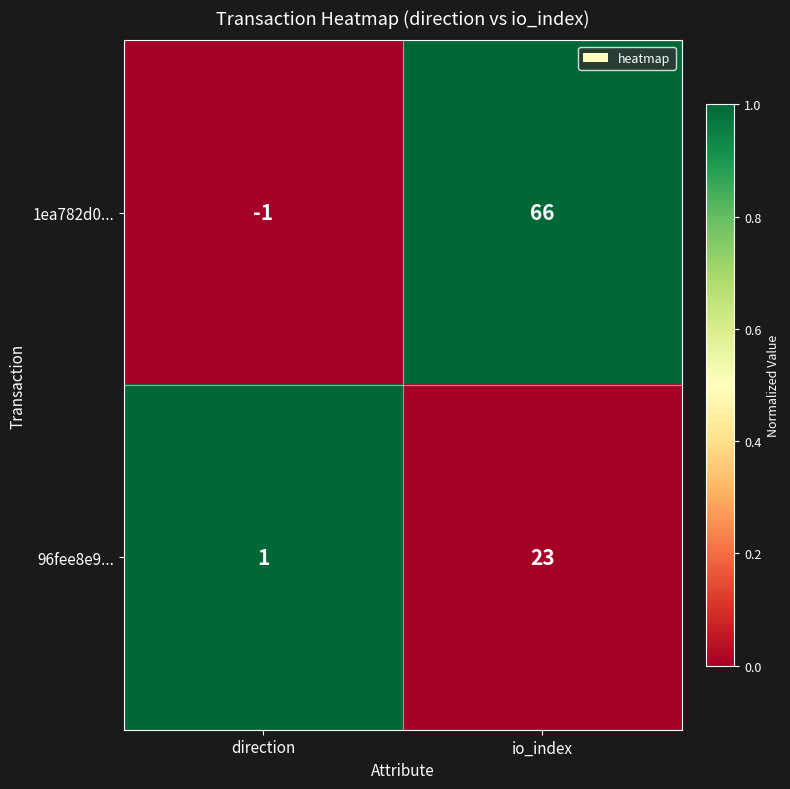

Between direction and io_index, which series saw the biggest shift?

1ea782d0...